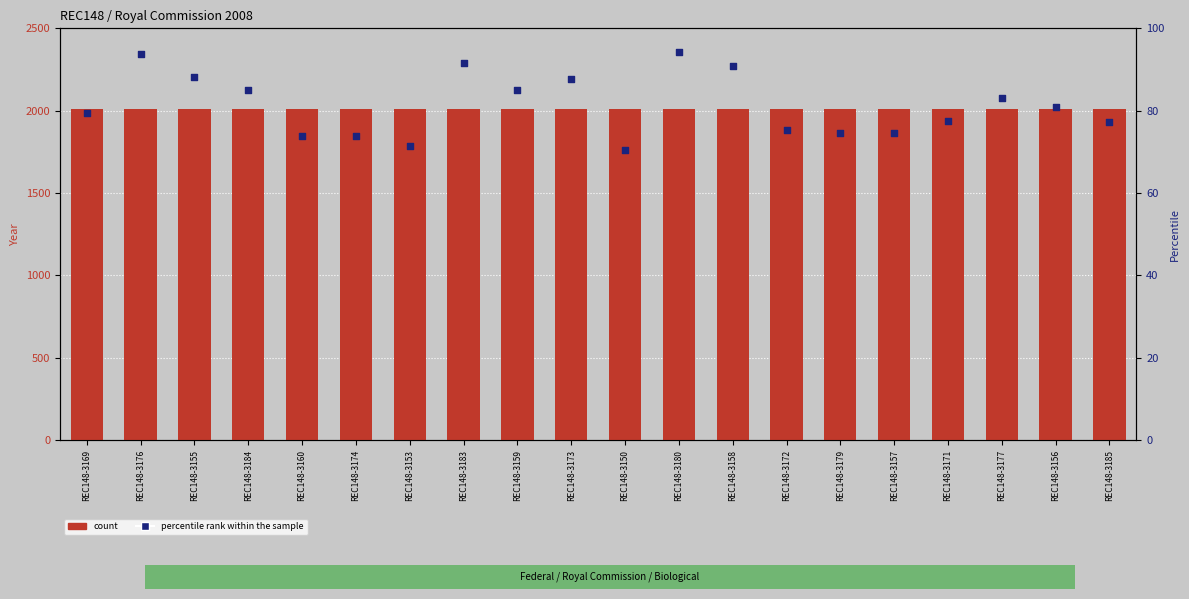

Which series reaches the maximum Y coordinate?

count